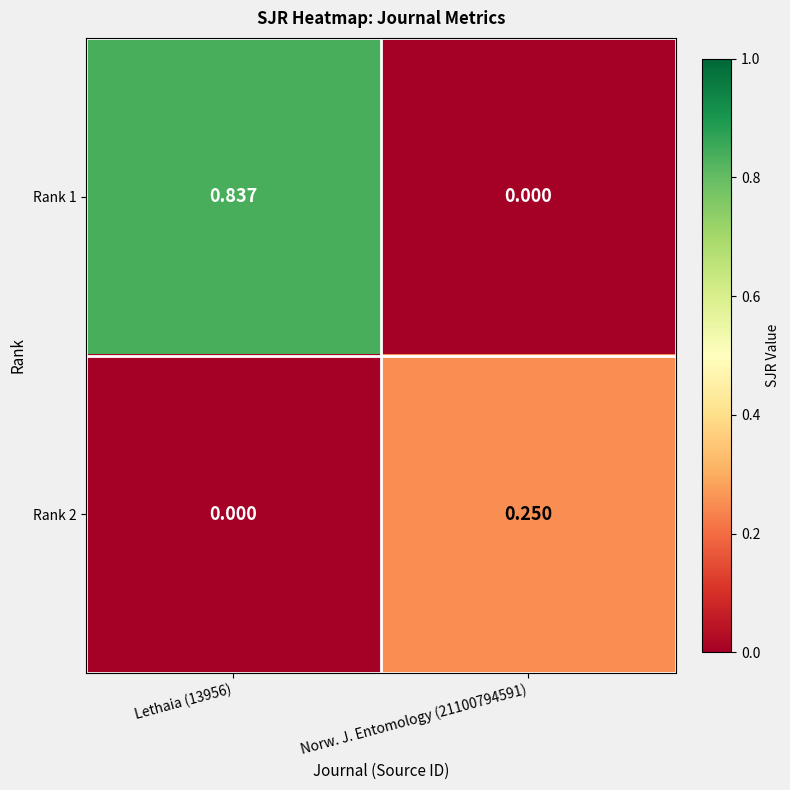

Count the number of categories in the chart.

2